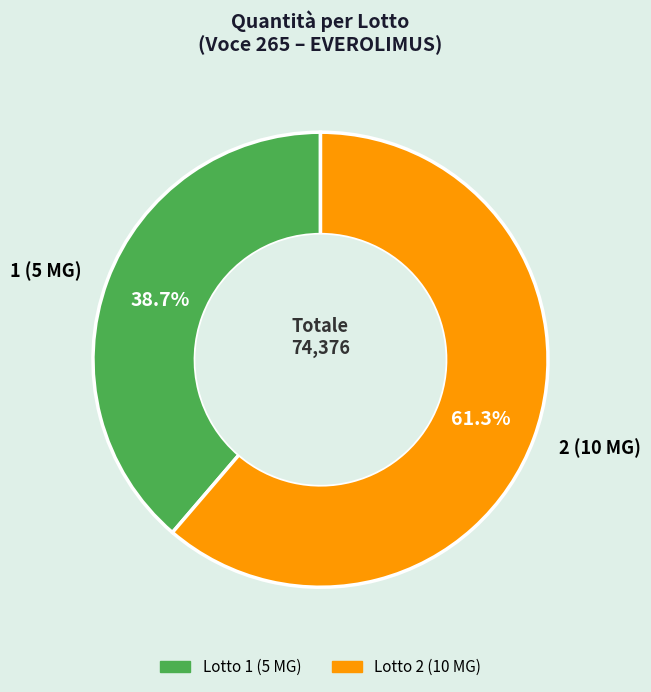

Between 1 (5 MG) and 2 (10 MG), which is larger?

2 (10 MG)